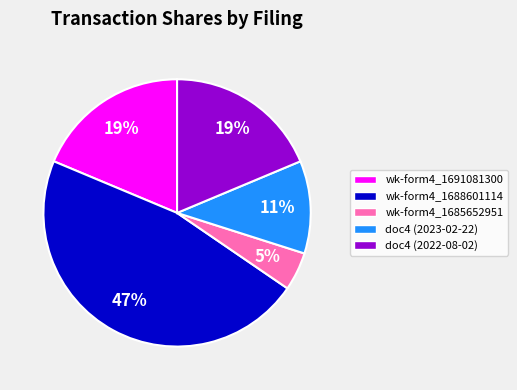

Is the sum of wk-form4_1685652951 and wk-form4_1688601114 greater than half?

Yes